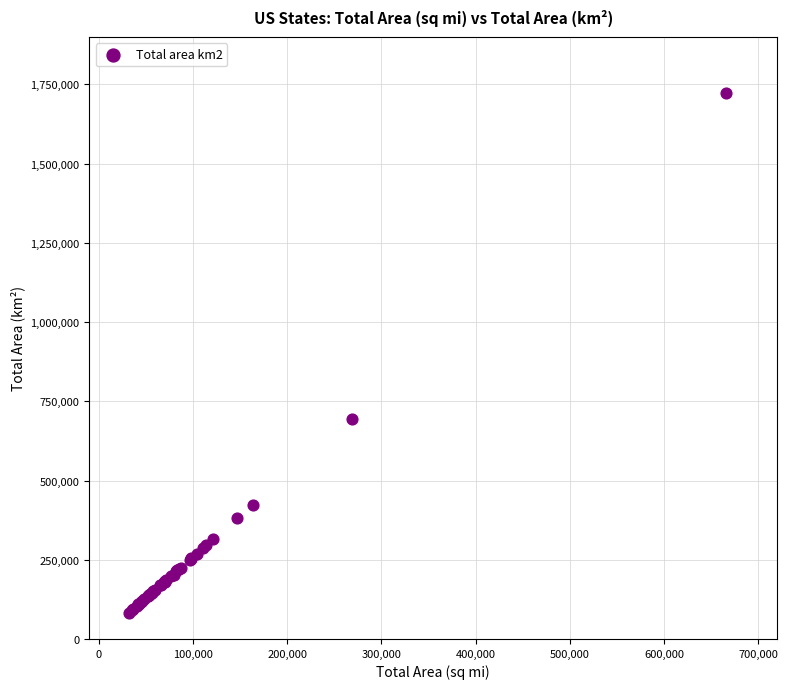

What Y value in the scatter plot is closest to 903135?

695662